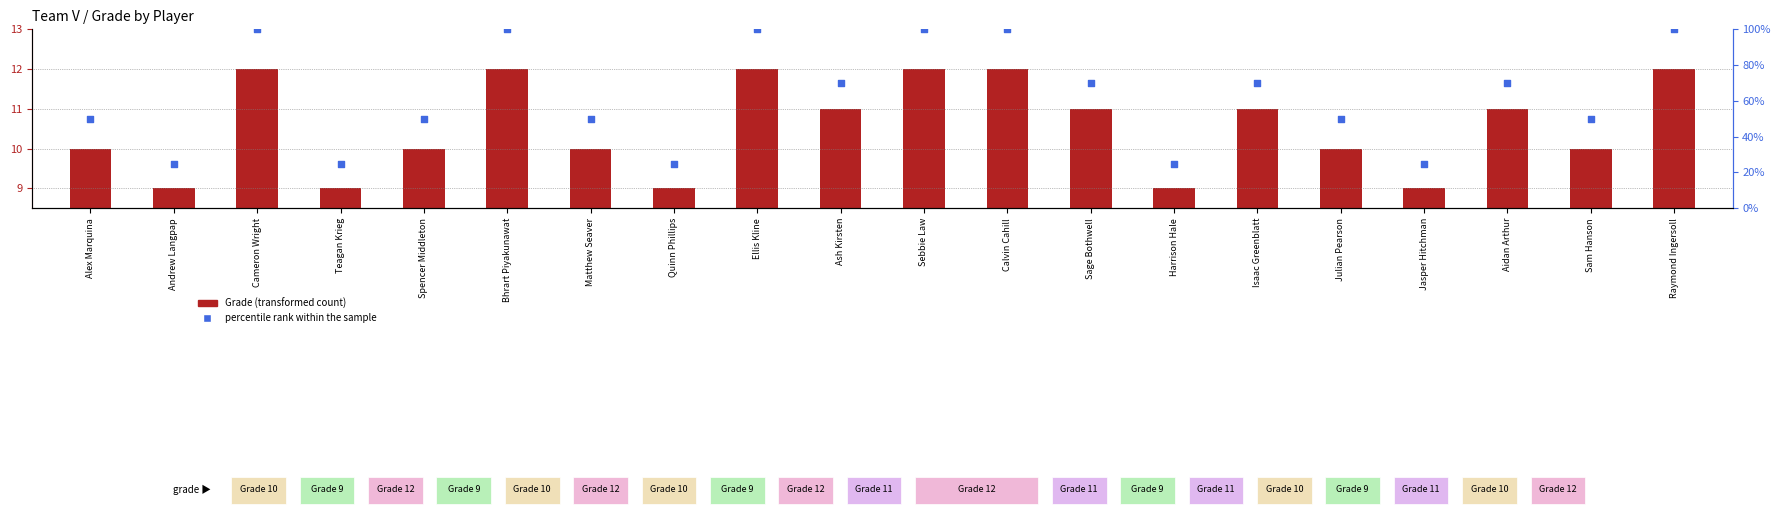

What are all the series names shown in the legend?

Grade (transformed count), percentile rank within the sample